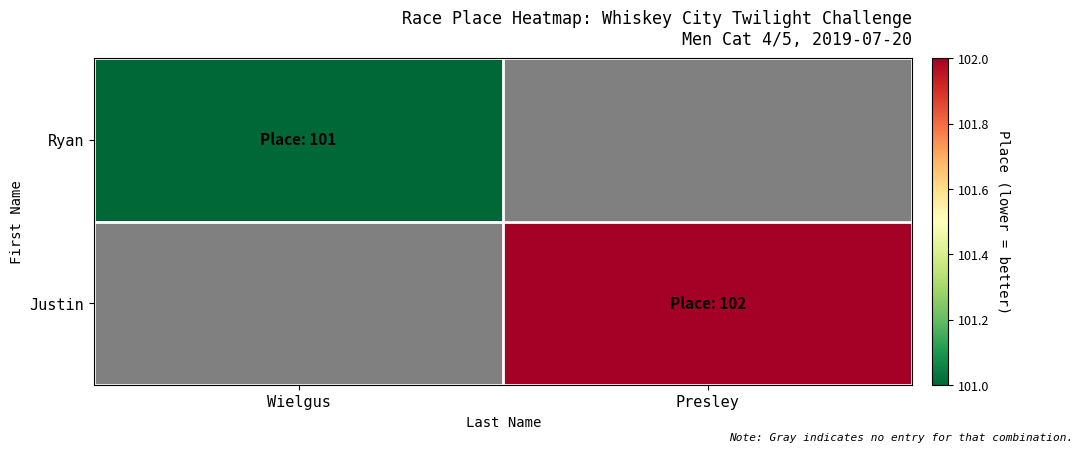

List the series in order of their peak value, lowest first.

Ryan, Justin